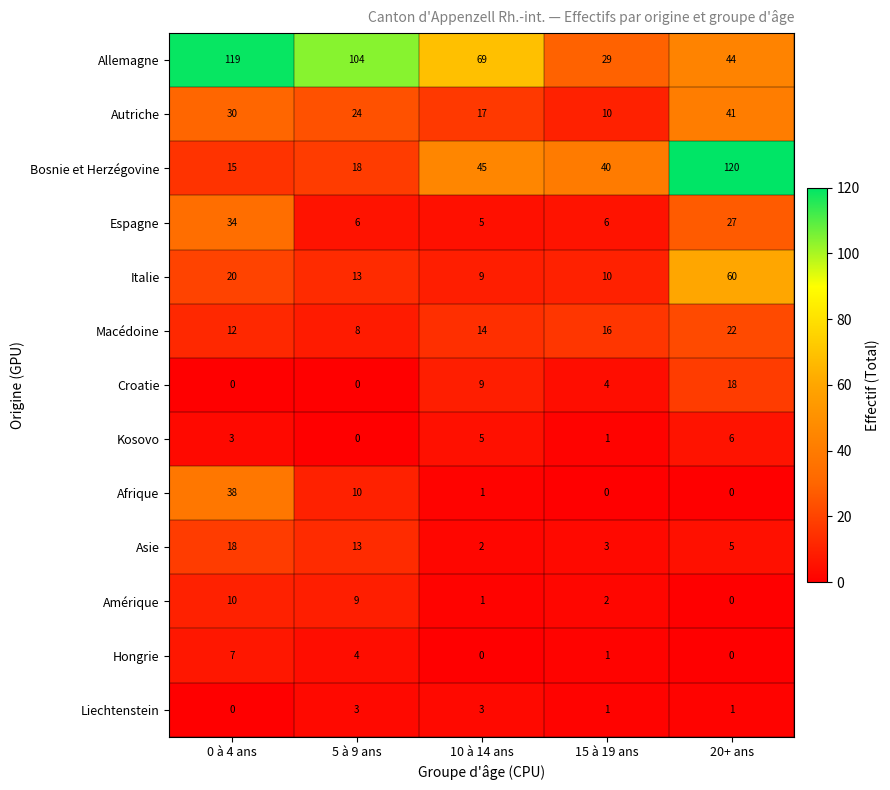

What is the sum of the Liechtenstein values at 10 à 14 ans and 5 à 9 ans?

6